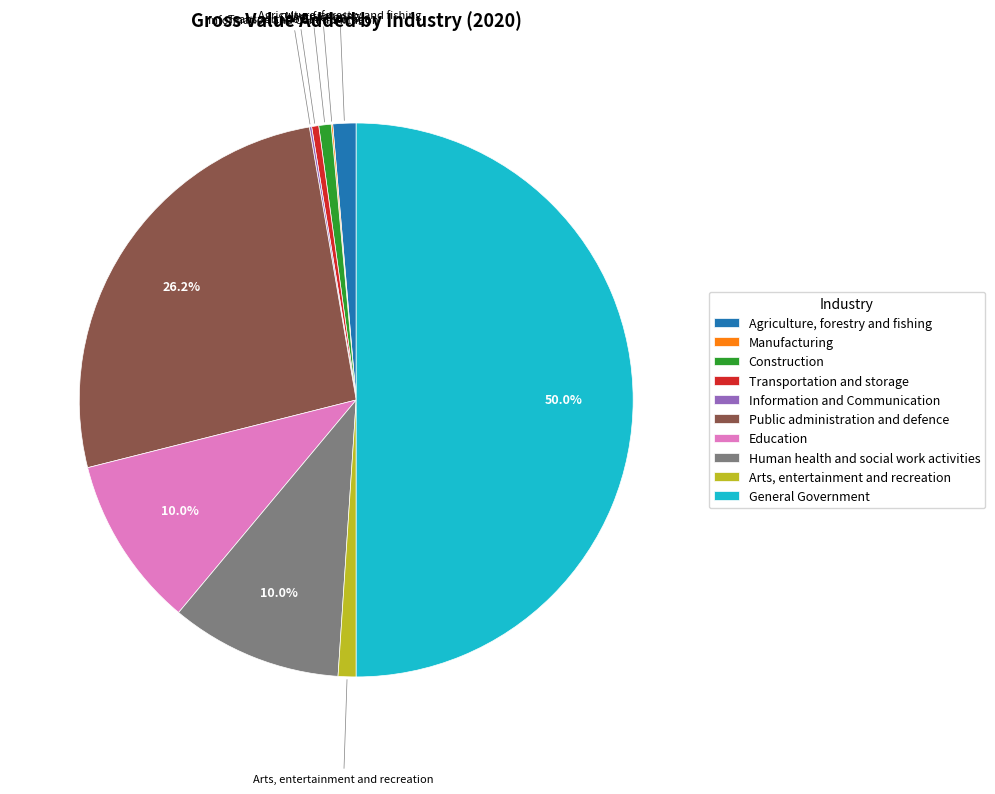

What percentage do Education and Public administration and defence together represent?

36.2%